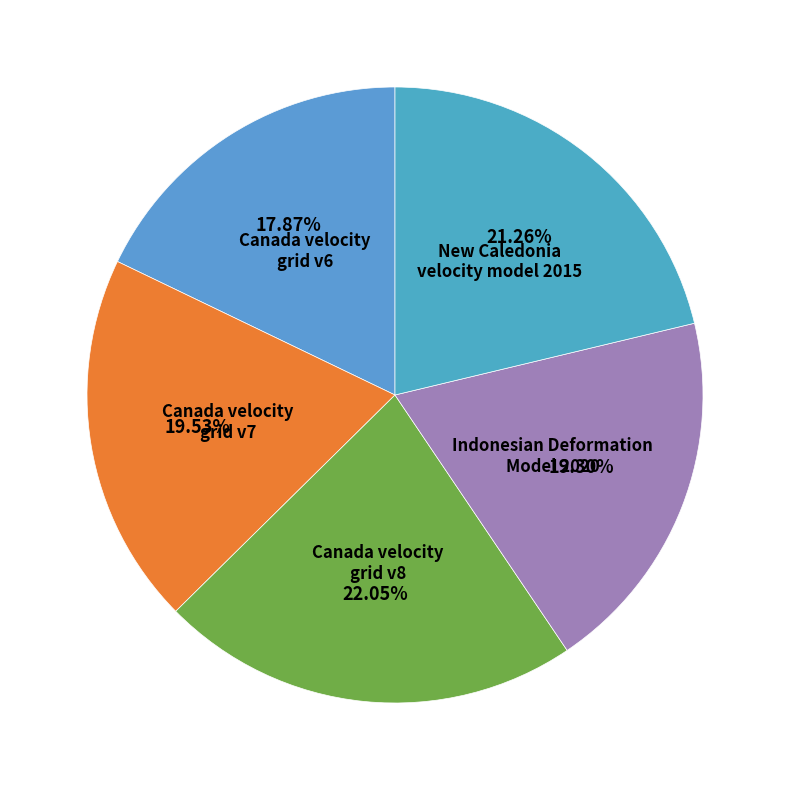

How many slices are in this pie chart?

5